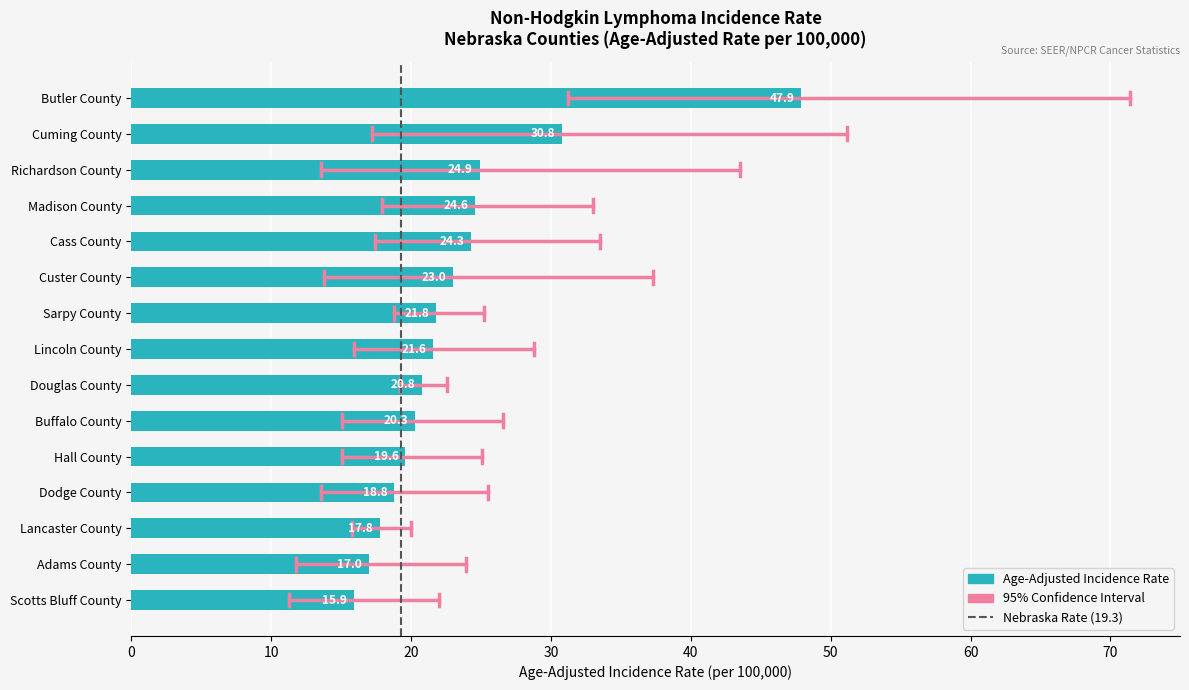

What is the average value?

23.3